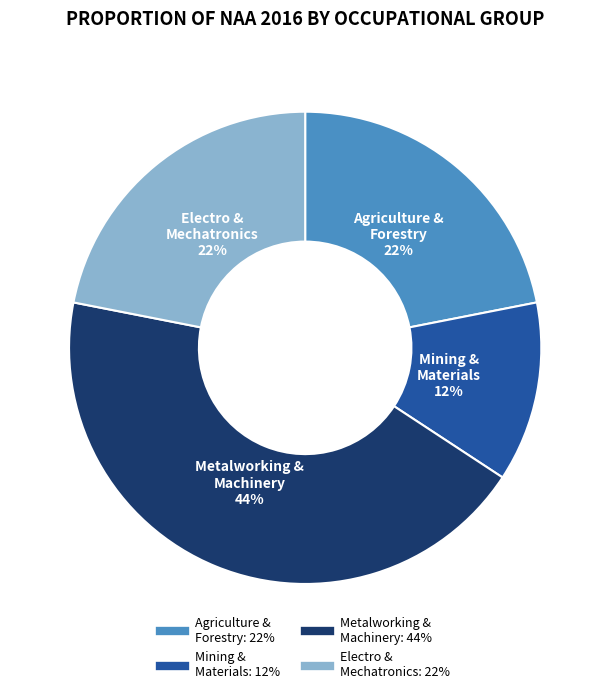

To the nearest percent, what is the difference between the largest and smallest slice percentages?

32%